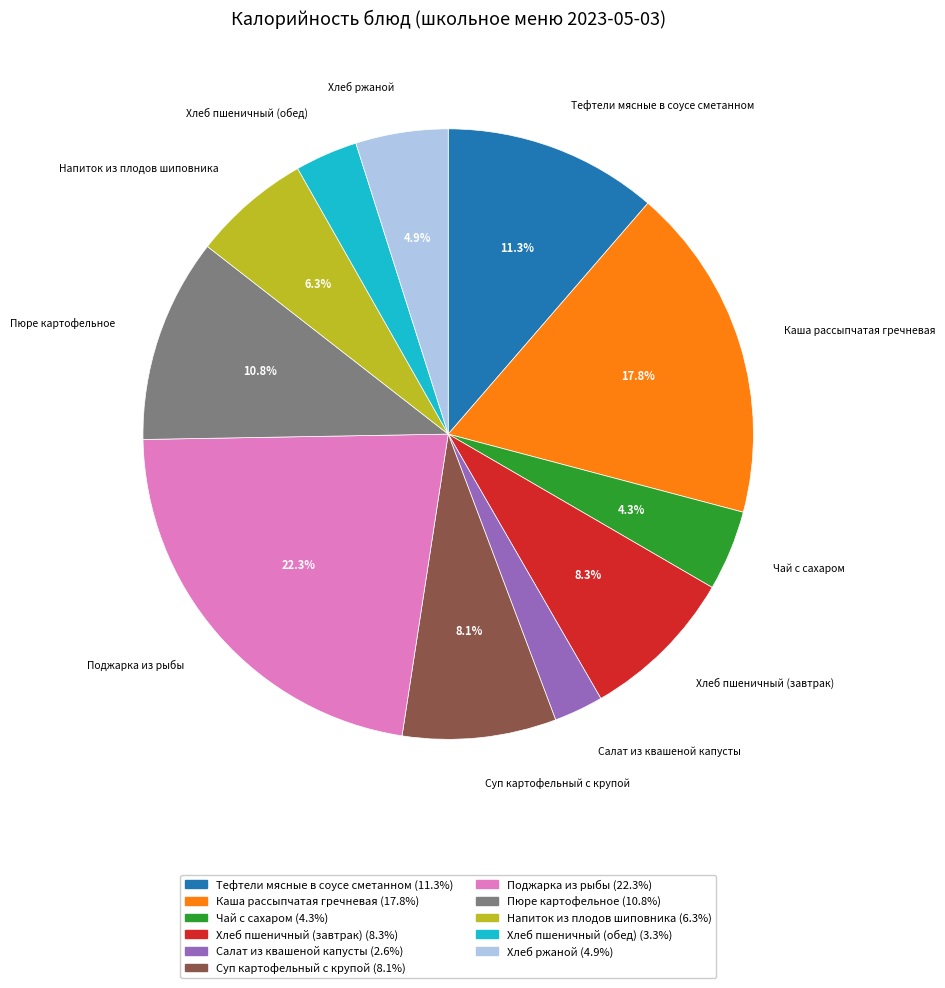

Count the number of slices in the pie.

11